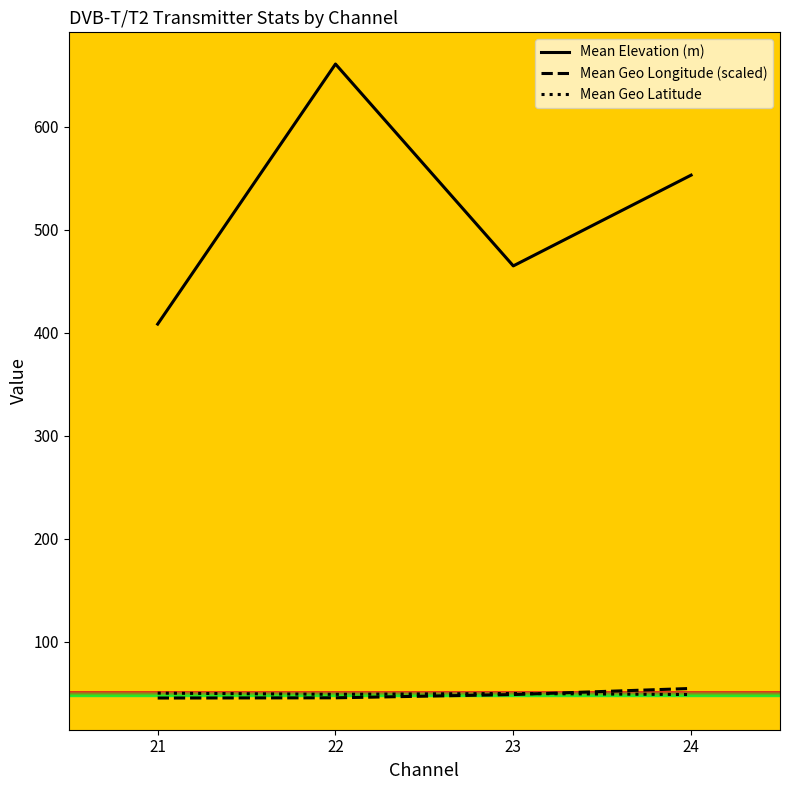

What is the difference between the second highest and second lowest values in the Mean Geo Latitude series?

0.8